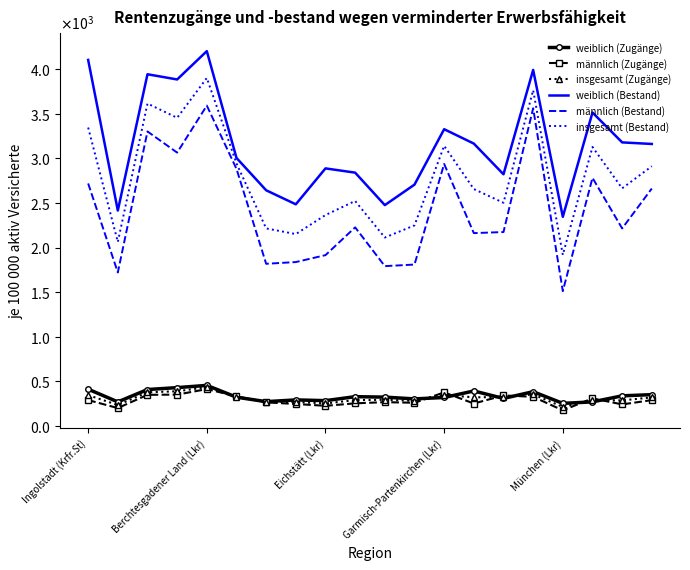

What are all the series names shown in the legend?

weiblich (Zugänge), männlich (Zugänge), insgesamt (Zugänge), weiblich (Bestand), männlich (Bestand), insgesamt (Bestand)